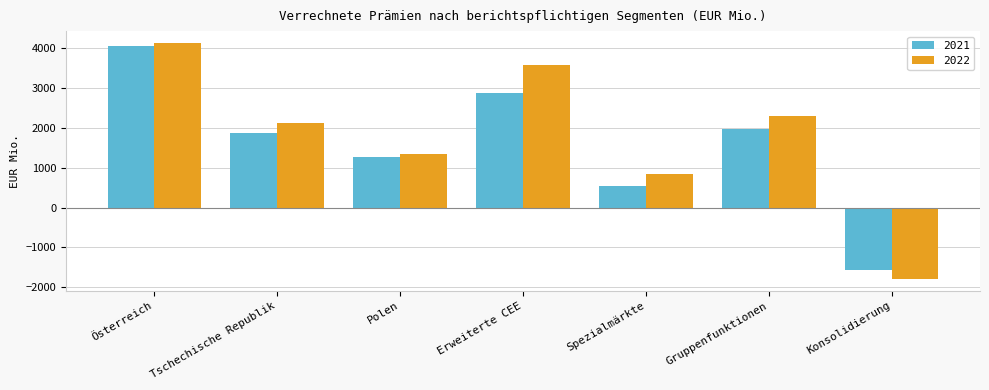

Which series has the widest spread of values?

2022